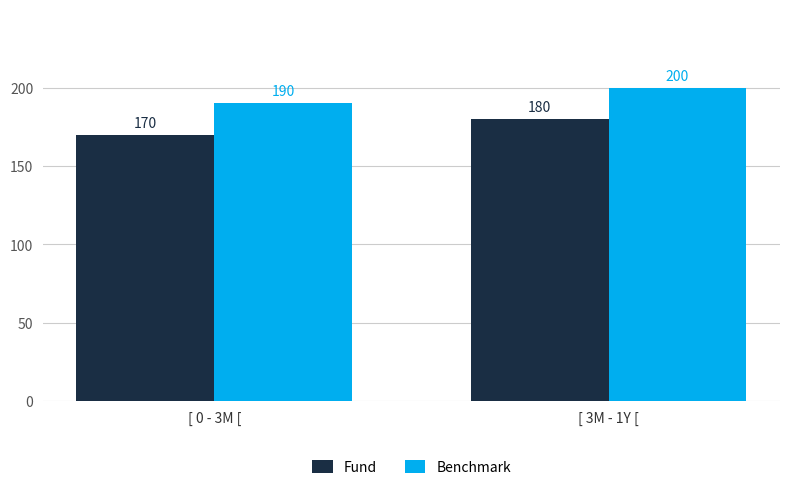

What is the spread (max minus min) of values at [ 0 - 3M [?

20